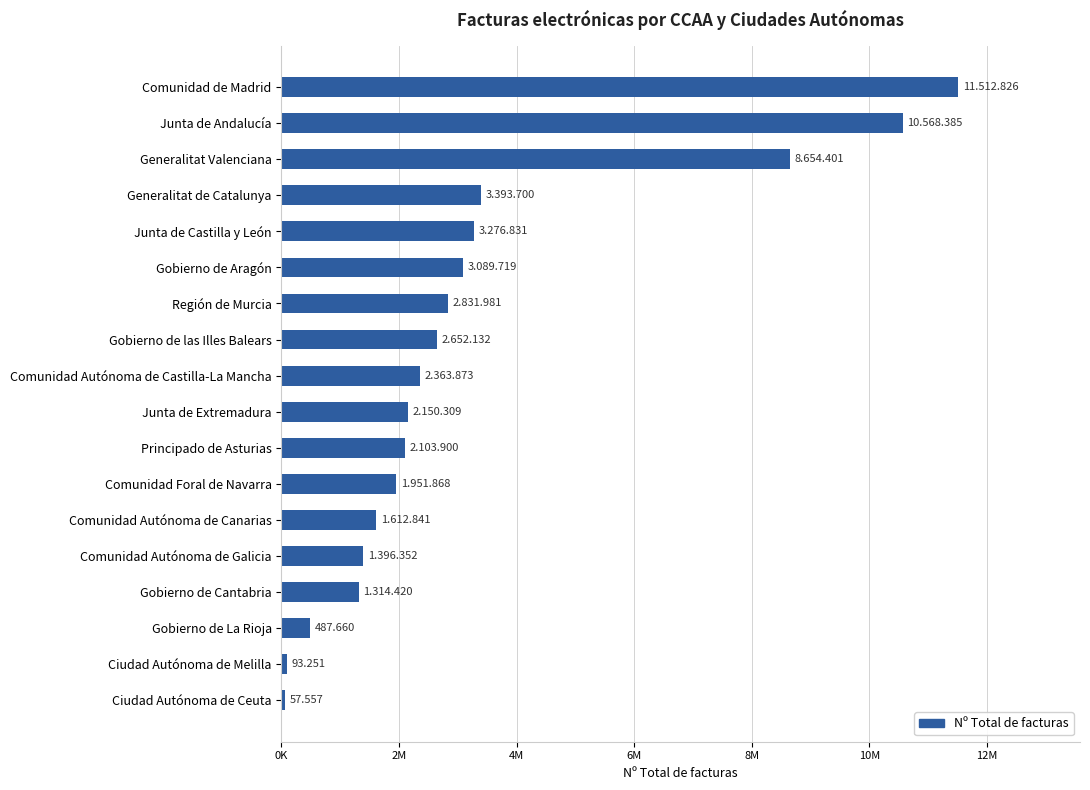

What is the sum of all values?

59512006